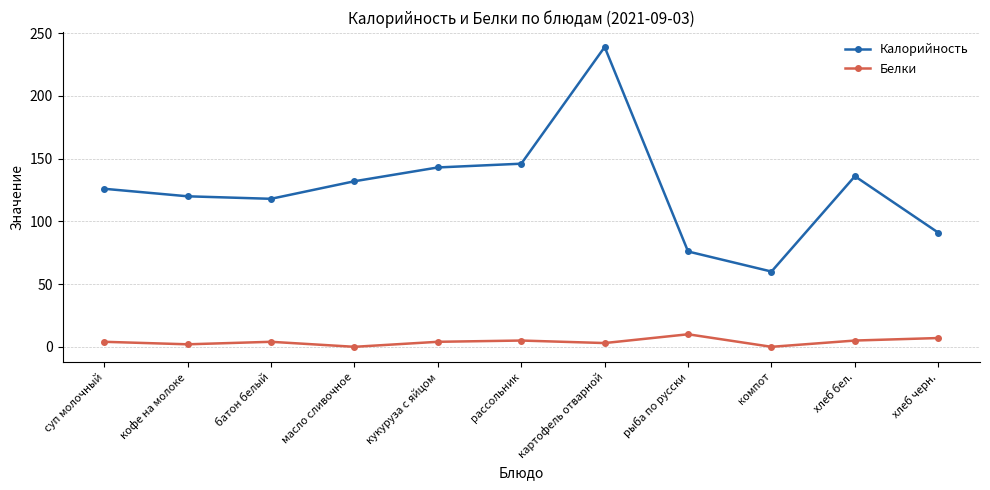

List the series in order of their overall mean, lowest first.

Белки, Калорийность